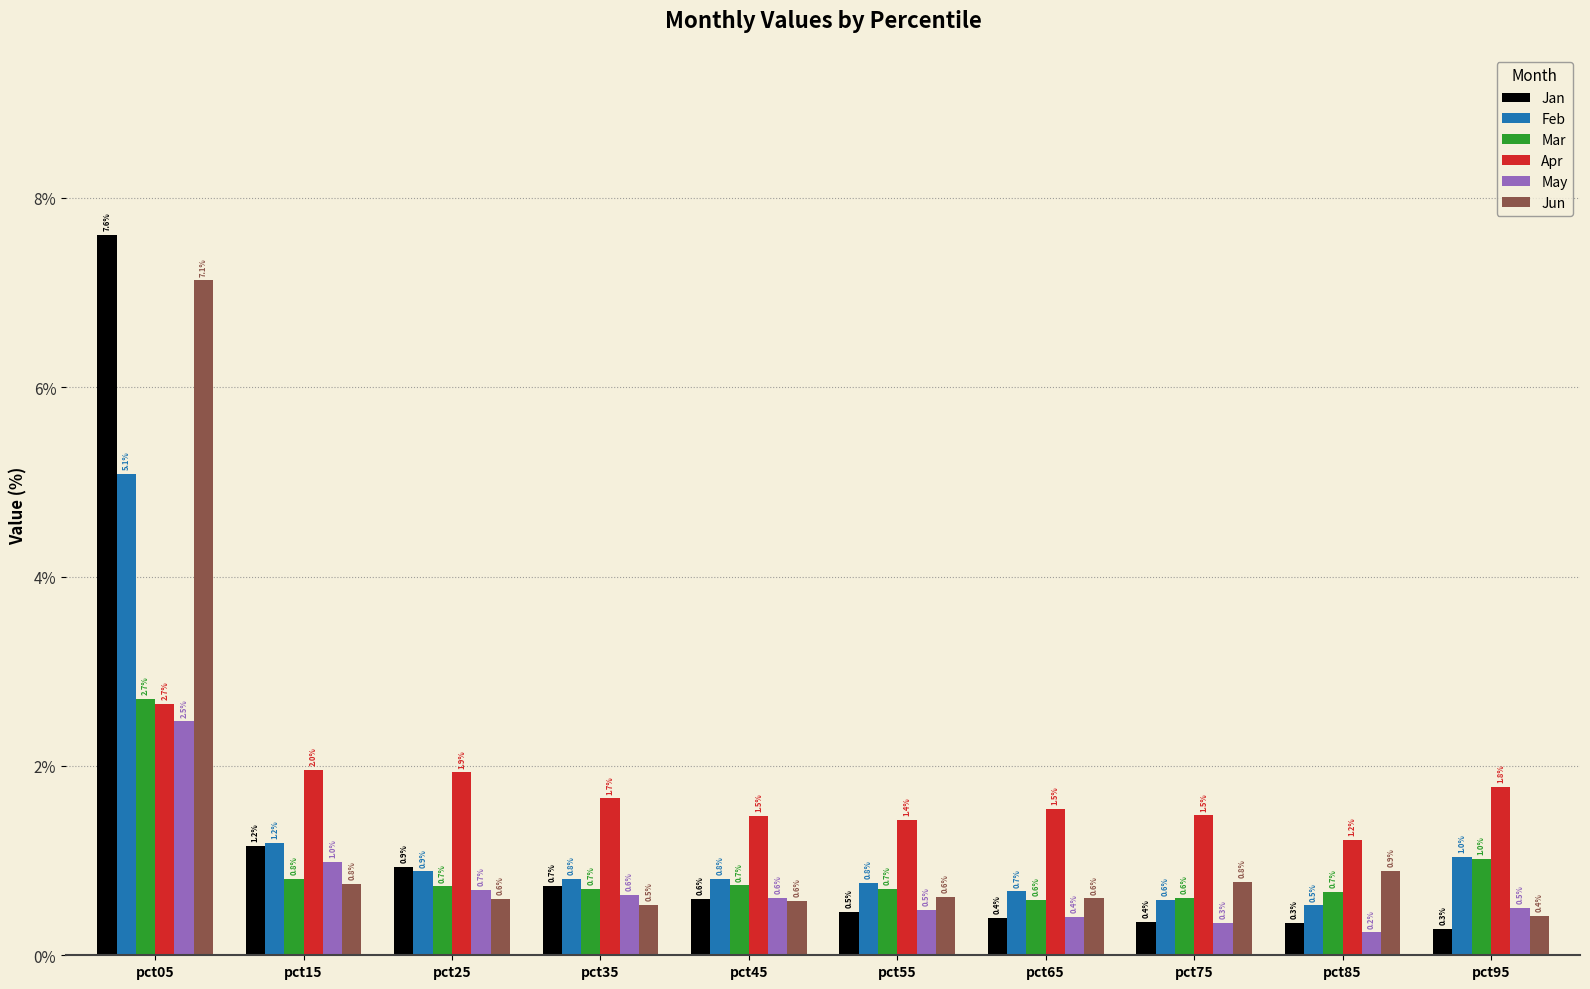

What is the spread (max minus min) of values at pct25?

1.3